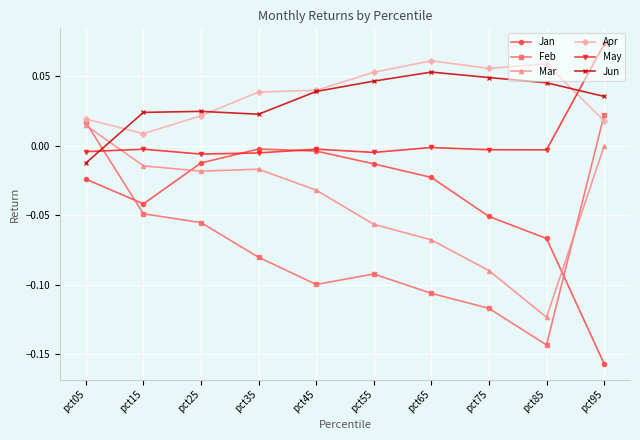

The value of Apr at pct15 is 0.0. True or false?

True